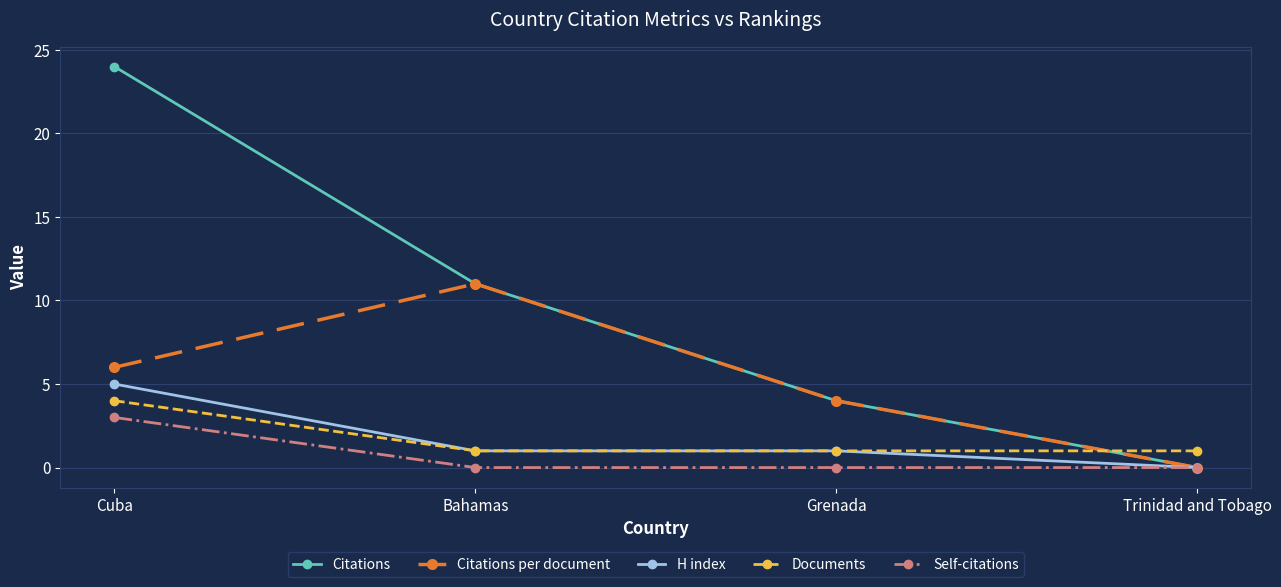

How many lines are shown in the chart?

5